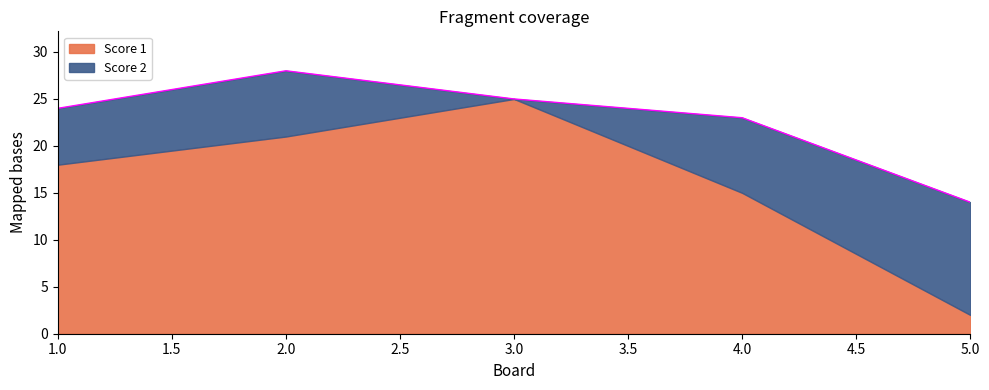

True or false: Score 2 has a value of 12 at 4.

False